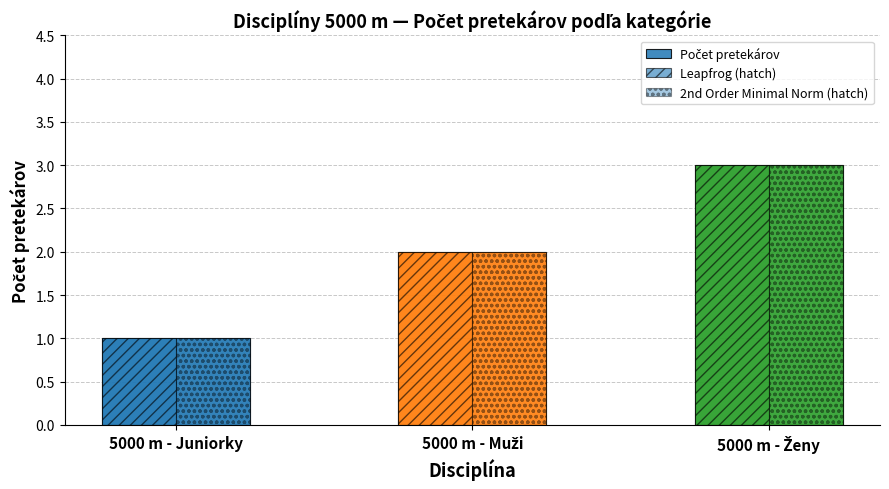

Is the value of Leapfrog (hatch) at 5000 m - Muži greater than the value of Počet pretekárov at 5000 m - Muži?

No